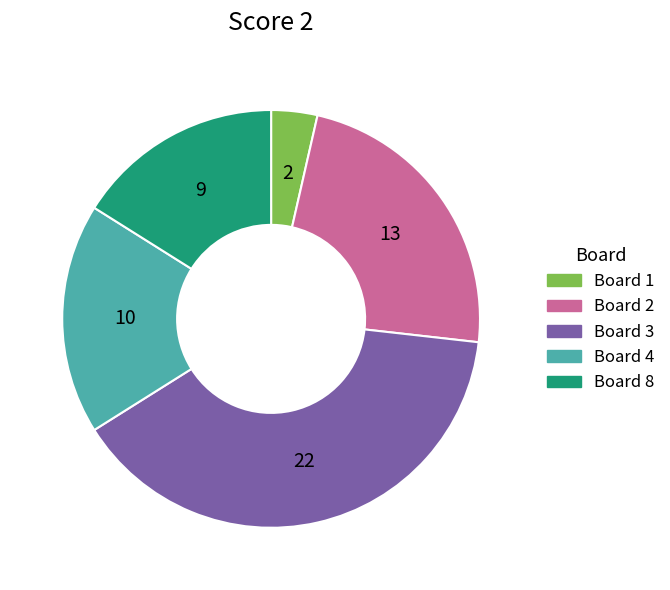

Rank the categories by value from highest to lowest.

Board 3, Board 2, Board 4, Board 8, Board 1